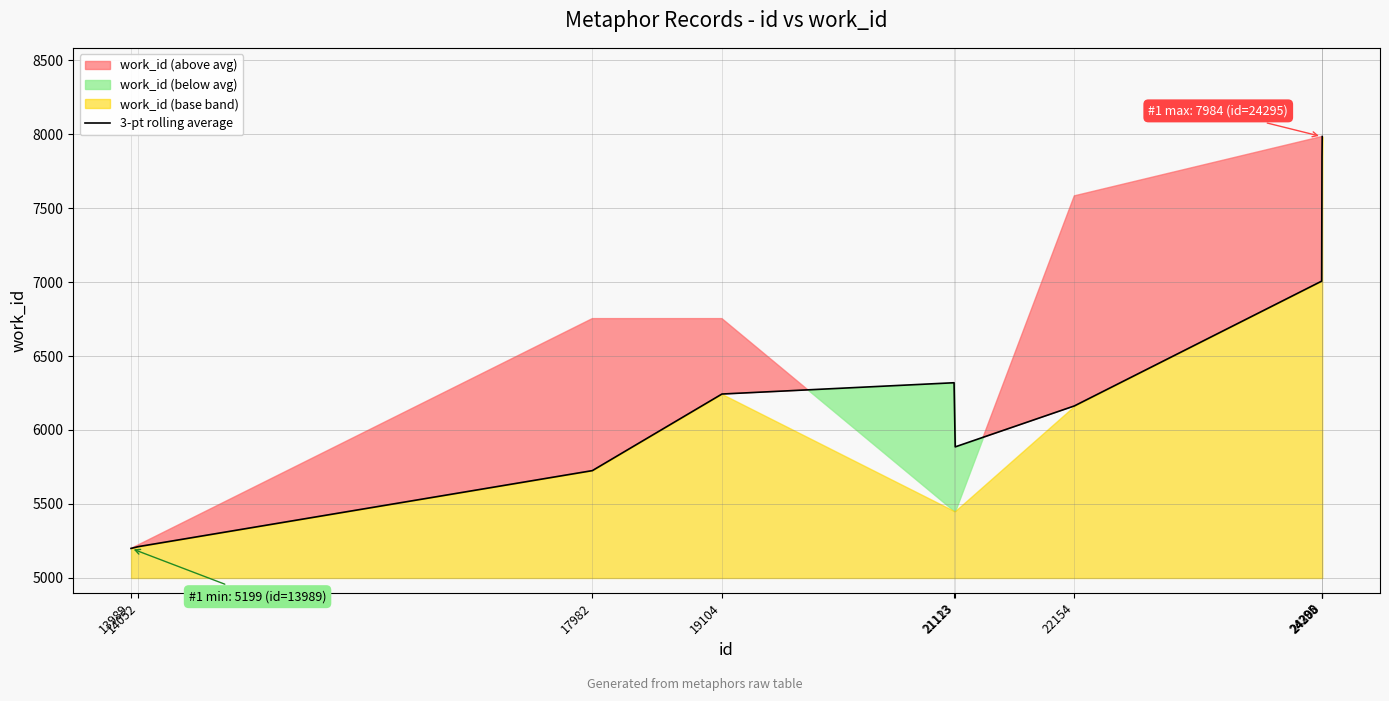

What is the minimum value for 3-pt rolling average?

5199.0